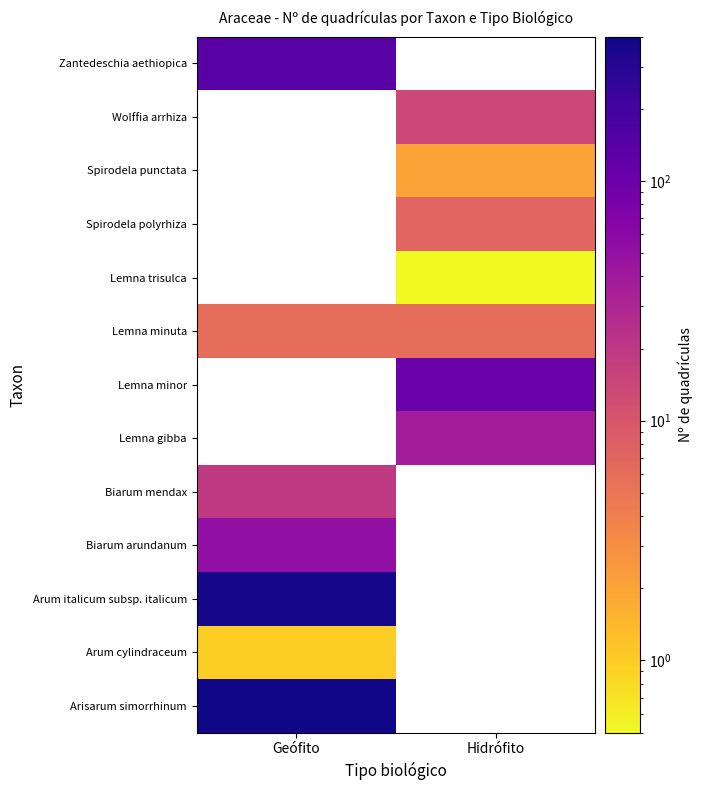

Count the number of categories in the chart.

2